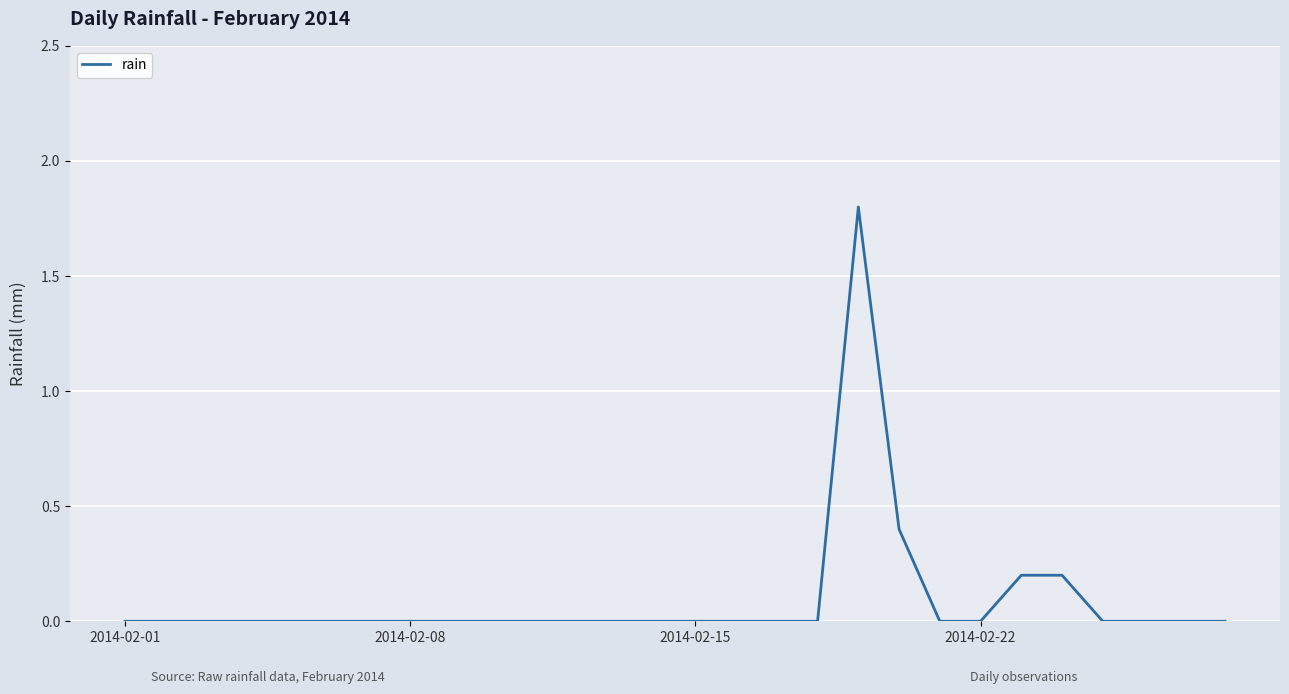

What is the difference between the maximum and minimum values?

1.8